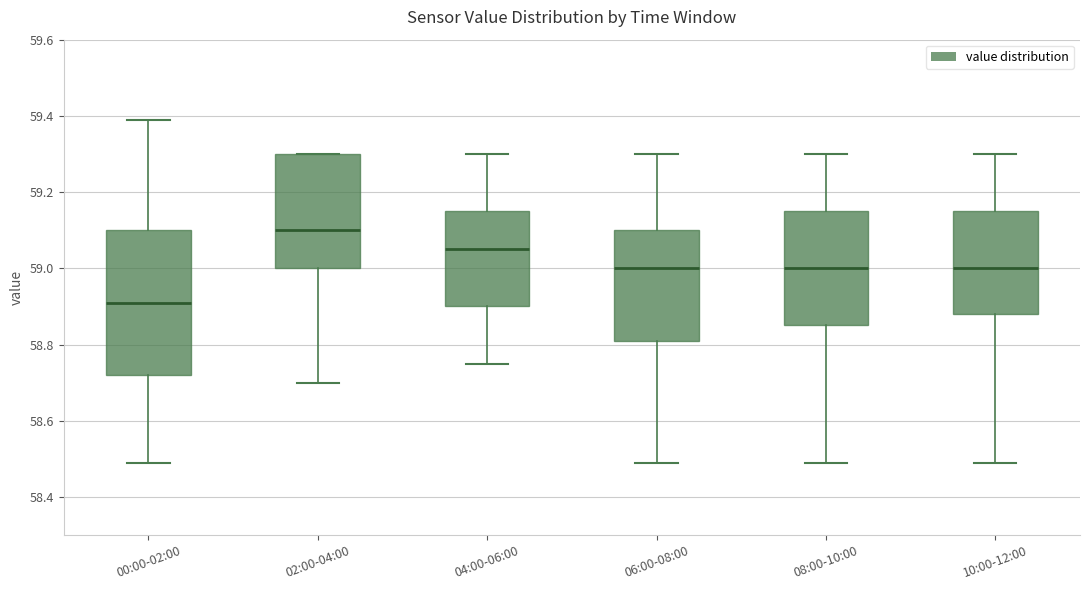

Which box is the tallest, from its lower edge to its upper edge?

00:00-02:00